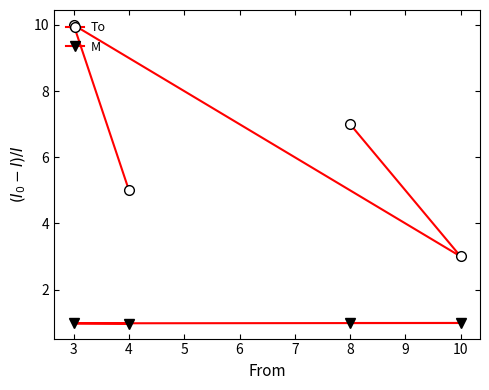

List the labels in order of To value, smallest first.

10, 4, 8, 3